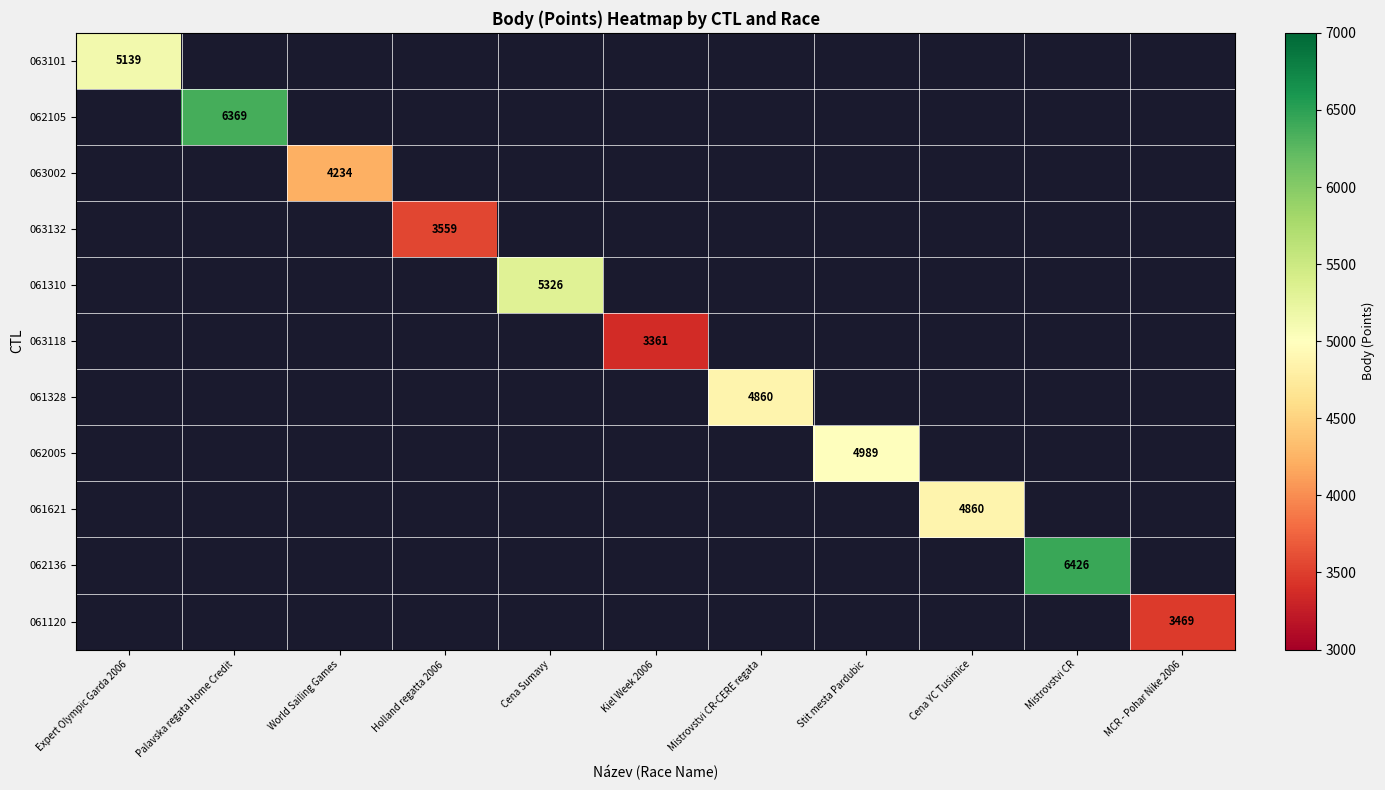

Which category has the highest value across all series?

Mistrovstvi CR